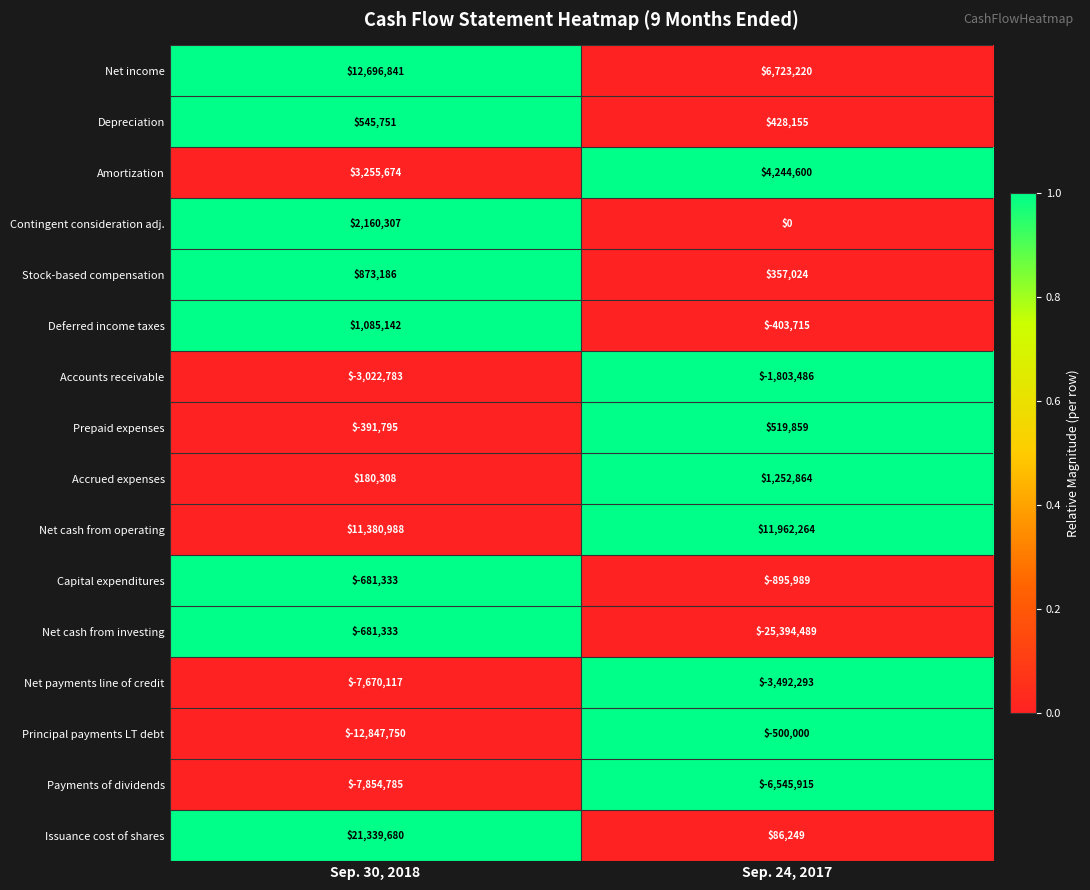

What is the sum of the Contingent consideration adj. values at Sep. 30, 2018 and Sep. 24, 2017?

2160307